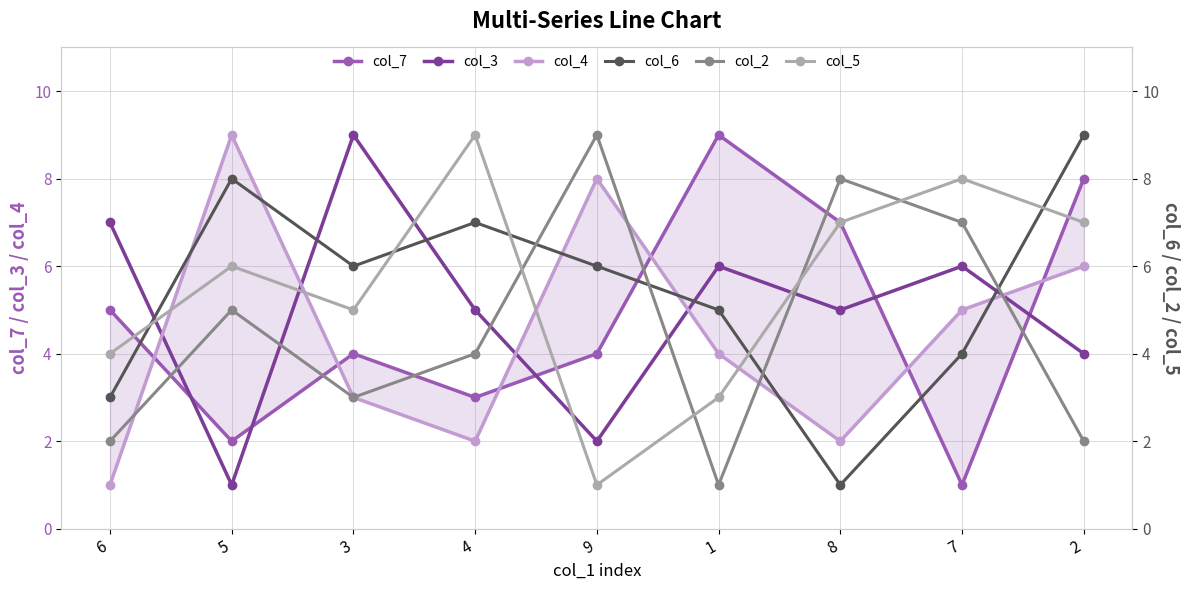

True or false: col_2 and col_7 intersect in this chart.

True